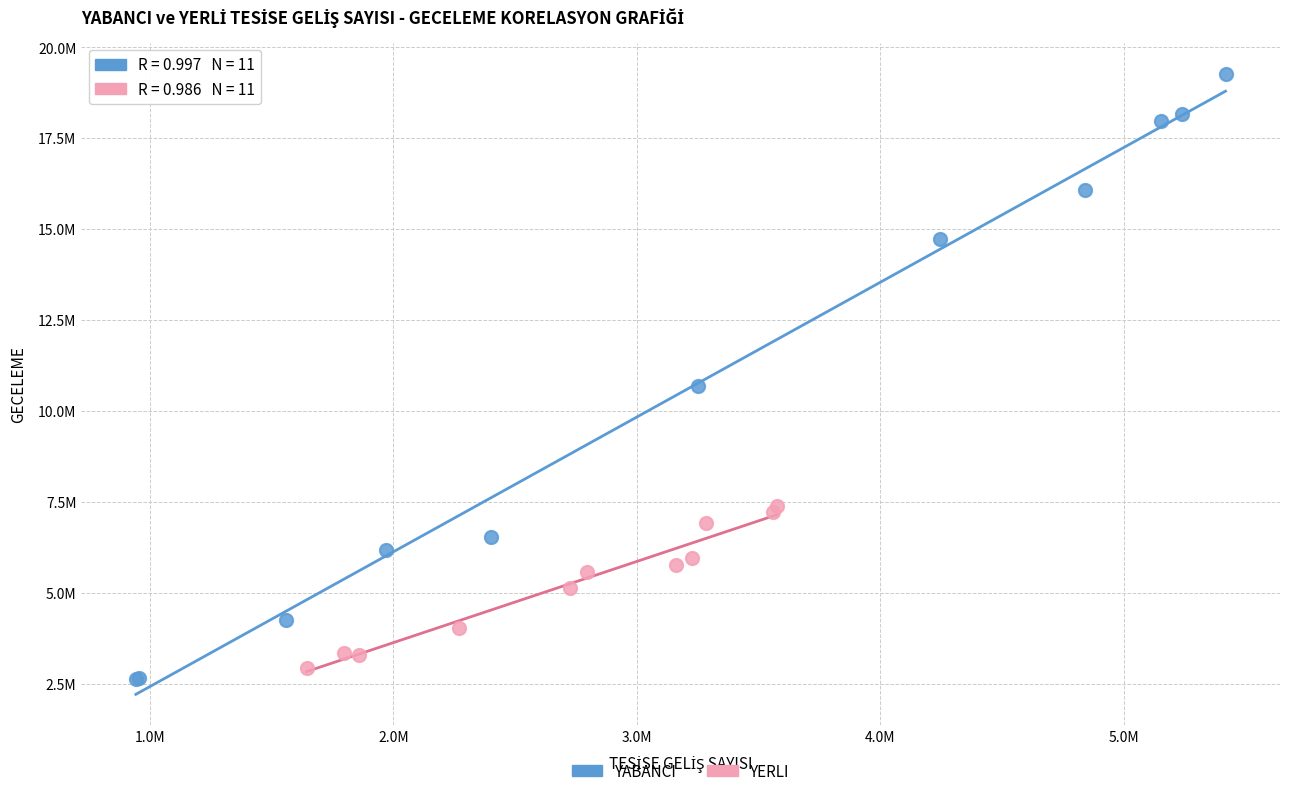

Which series has the widest spread of Y values?

YABANCI